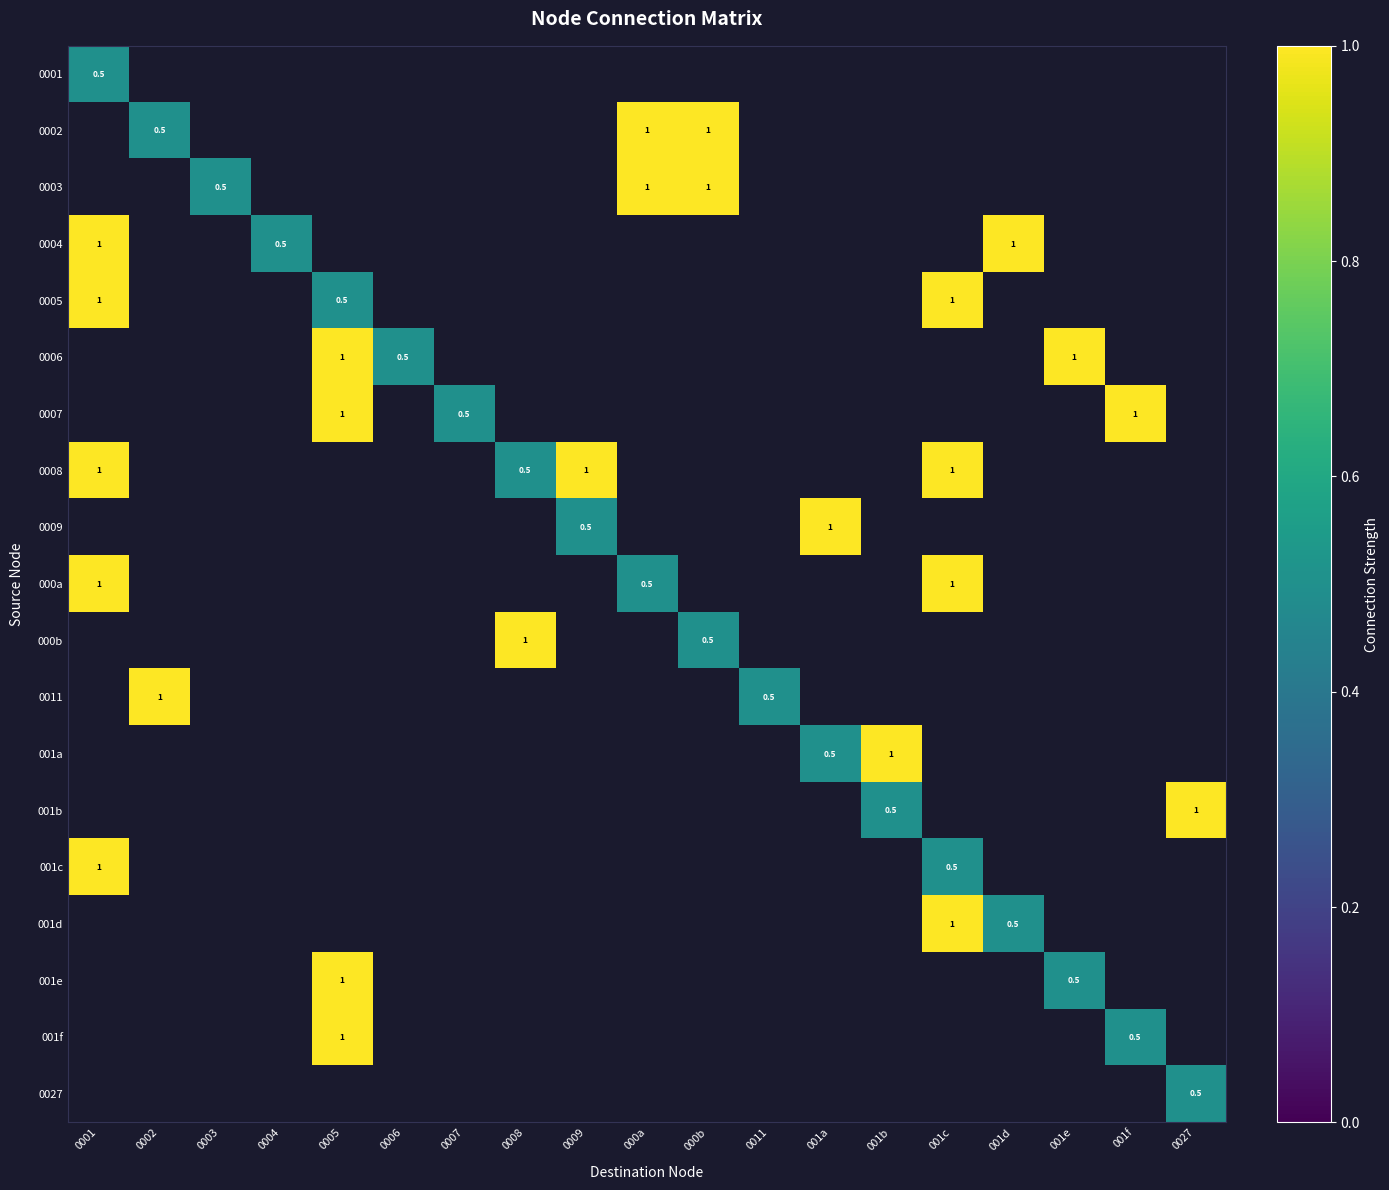

Is the value of 0011 at 001e greater than the value of 0003 at 0003?

No